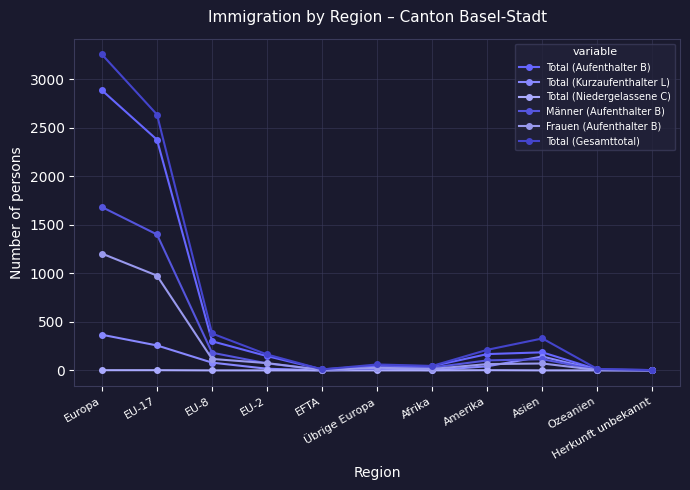

Is it true that Frauen (Aufenthalter B) equals 1 at Herkunft unbekannt?

True